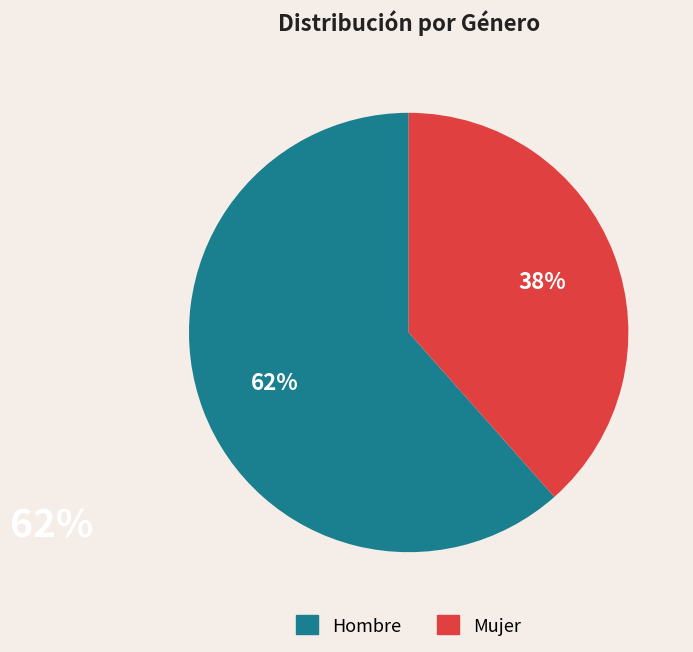

What is the ratio of the value at Hombre to the value at Mujer?

1.6